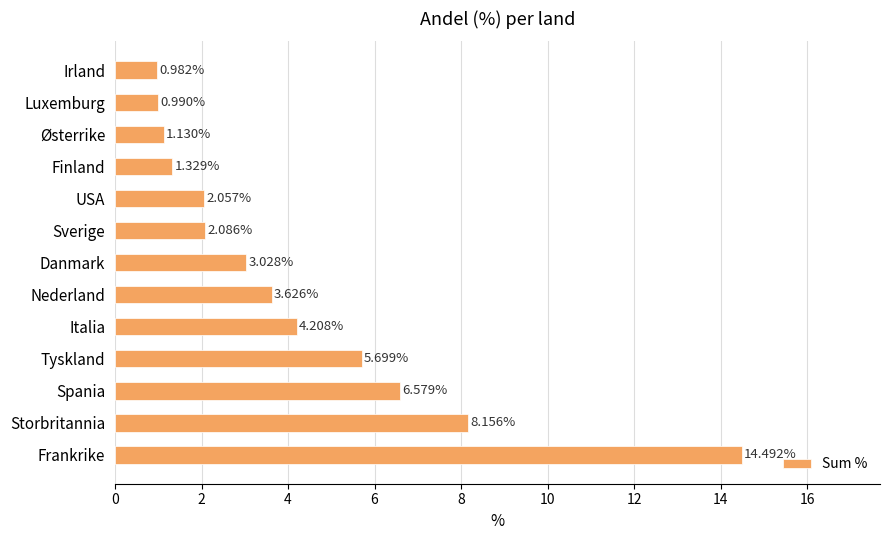

Approximately how many times larger is the value at Finland compared to Italia?

0.3